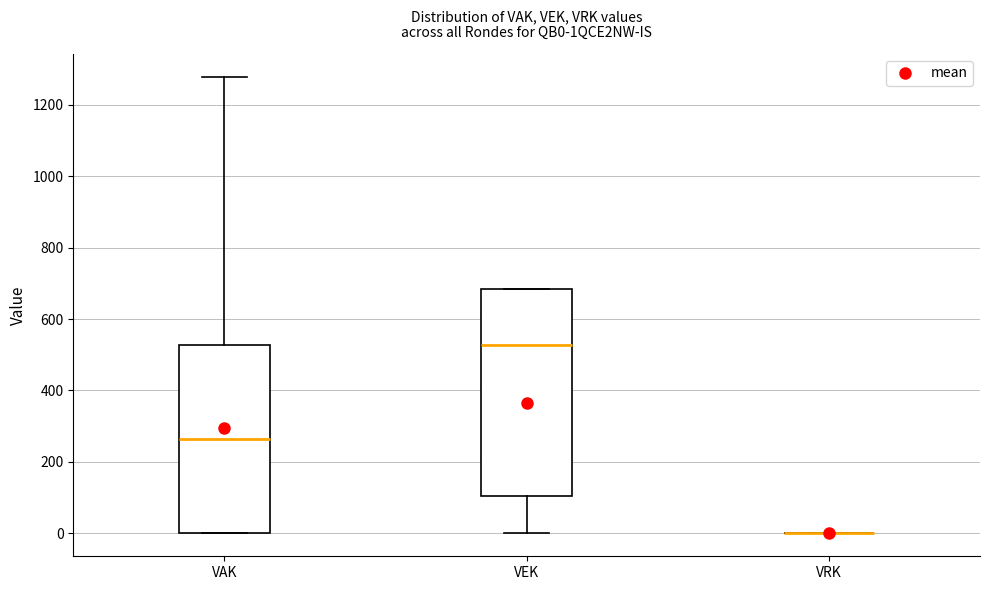

Reading left to right, transcribe this box plot: for each box, give where its median line is, the range the box spans, and where its two whiskers end, as read against the y-axis. The values are not printed on the chart, so give them approximately, as read against the axis.

VAK: median 260, box 0 to 520, whiskers 0 to 1280
VEK: median 520, box 100 to 680, whiskers 0 to 680
VRK: box collapsed to a line at 0, whiskers 0 to 0